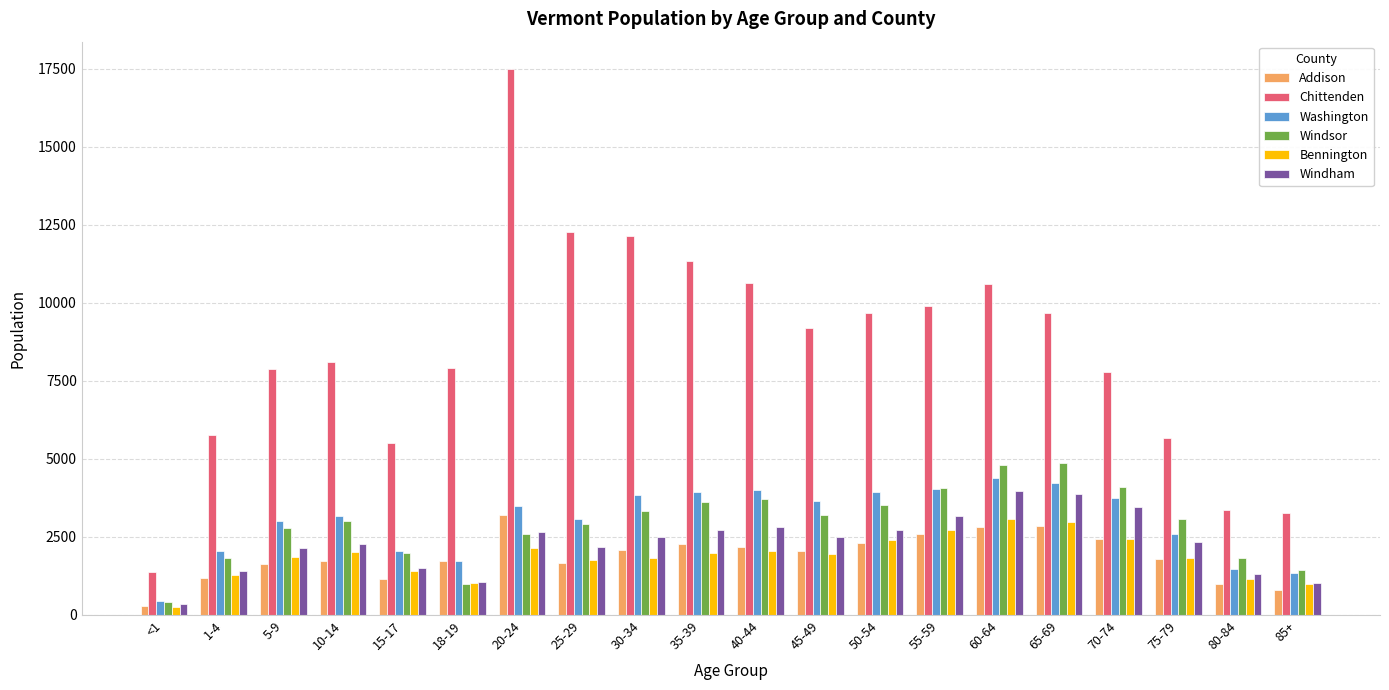

The value of Chittenden at 60-64 is 6670. True or false?

False